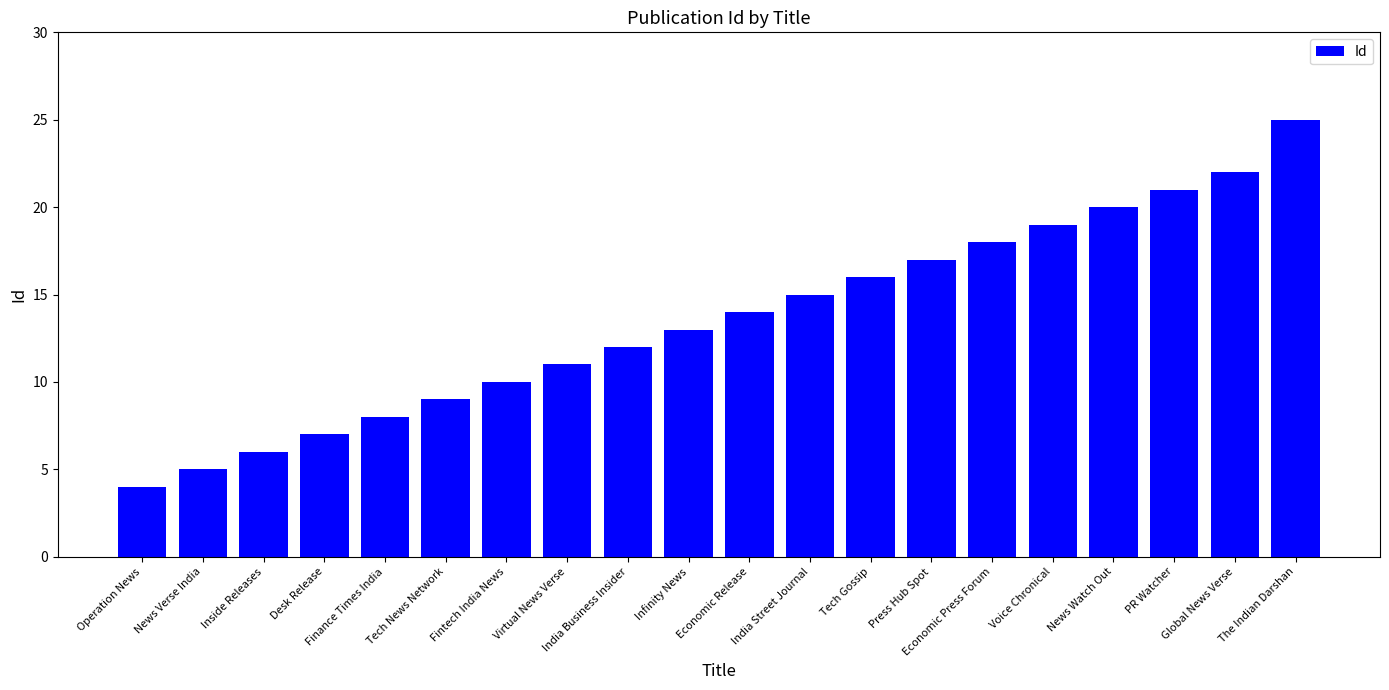

Reading left to right, list all the values displayed in this chart.

Operation News=4	News Verse India=5	Inside Releases=6	Desk Release=7	Finance Times India=8	Tech News Network=9	Fintech India News=10	Virtual News Verse=11	India Business Insider=12	Infinity News=13	Economic Release=14	India Street Journal=15	Tech Gossip=16	Press Hub Spot=17	Economic Press Forum=18	Voice Chronical=19	News Watch Out=20	PR Watcher=21	Global News Verse=22	The Indian Darshan=25